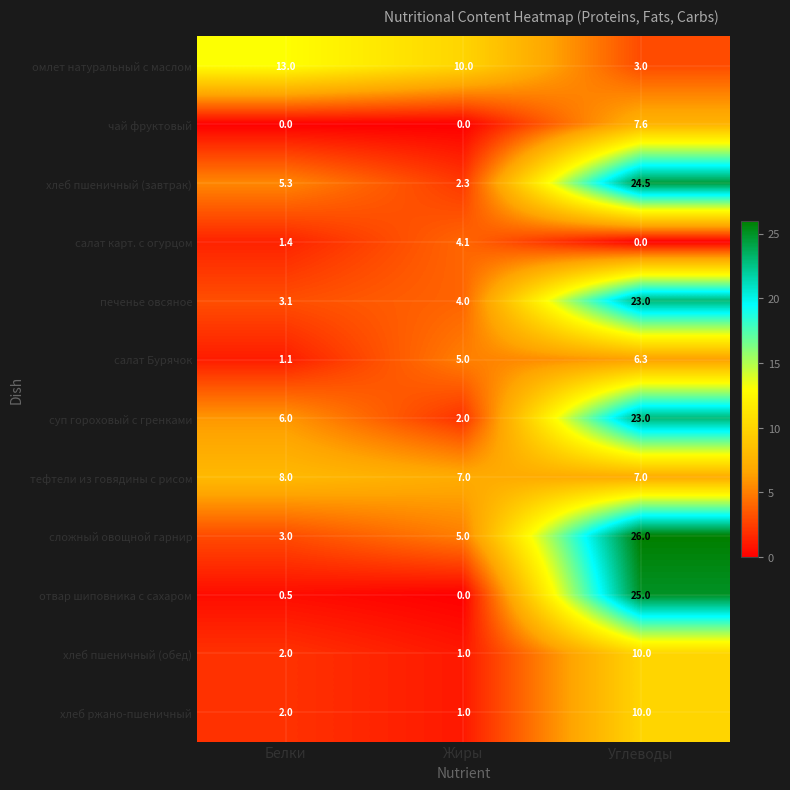

What is the average value of the печенье овсяное series?

10.0